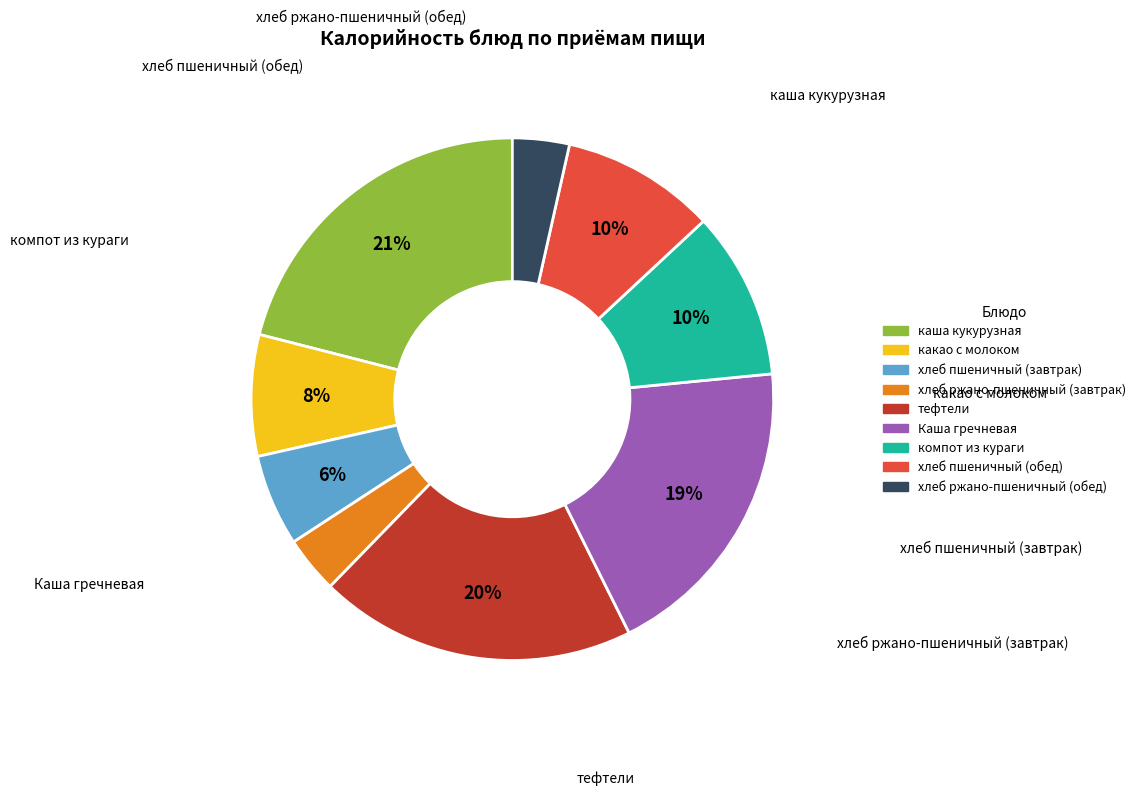

The тефтели slice represents 5% of the pie. True or false?

False